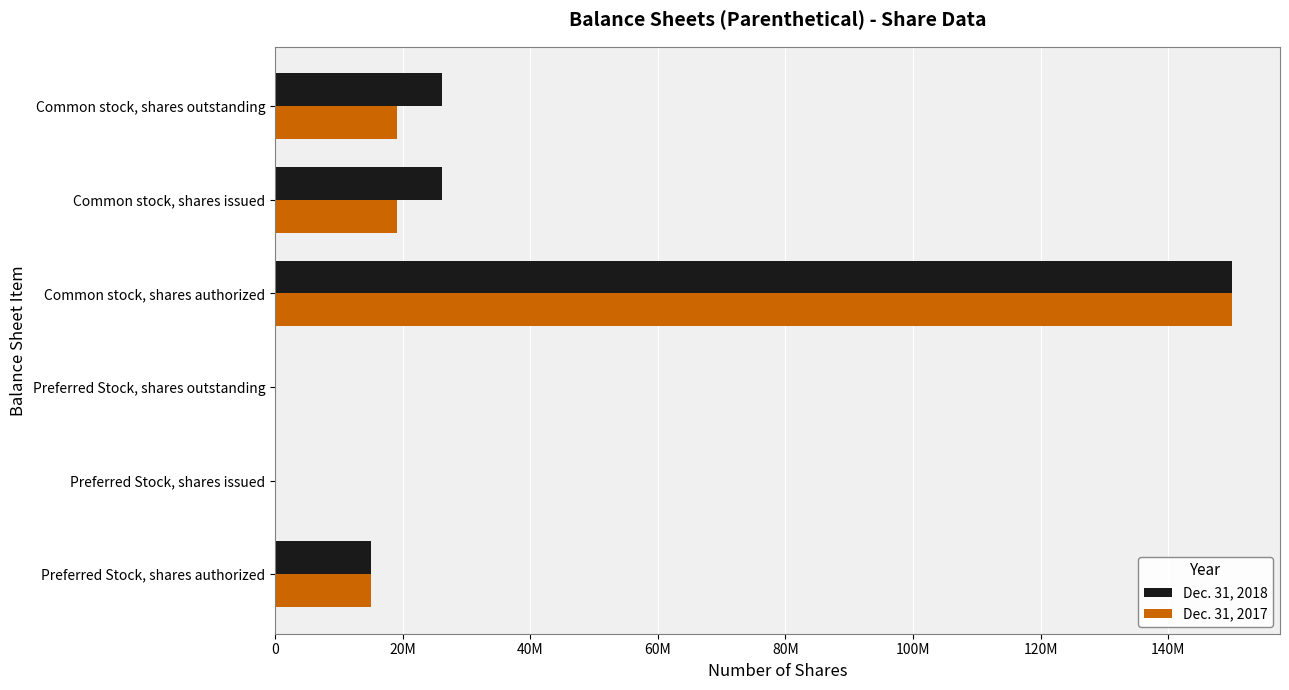

List the series in order of their overall mean, highest first.

Dec. 31, 2018, Dec. 31, 2017